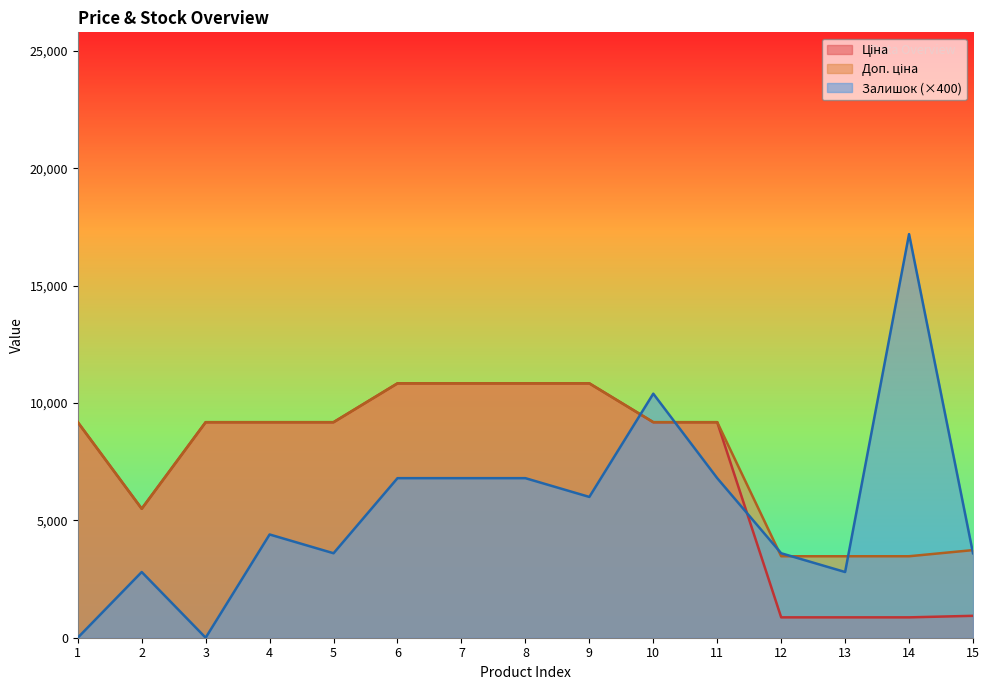

Which series has the largest total across all categories?

Доп. ціна